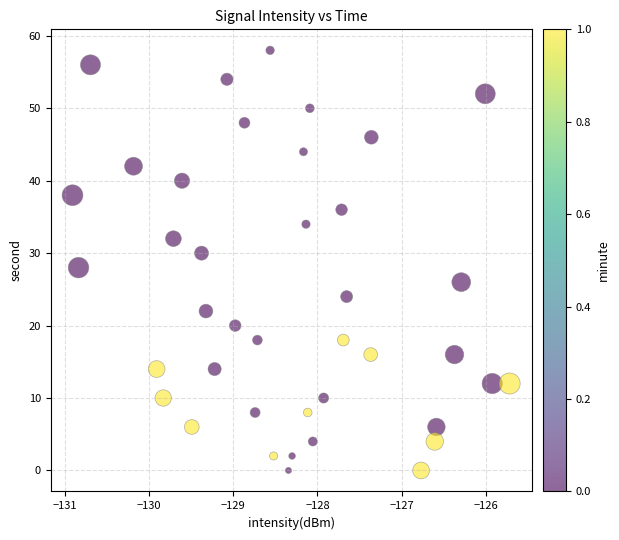

What is the range of Y values (max minus min)?

58